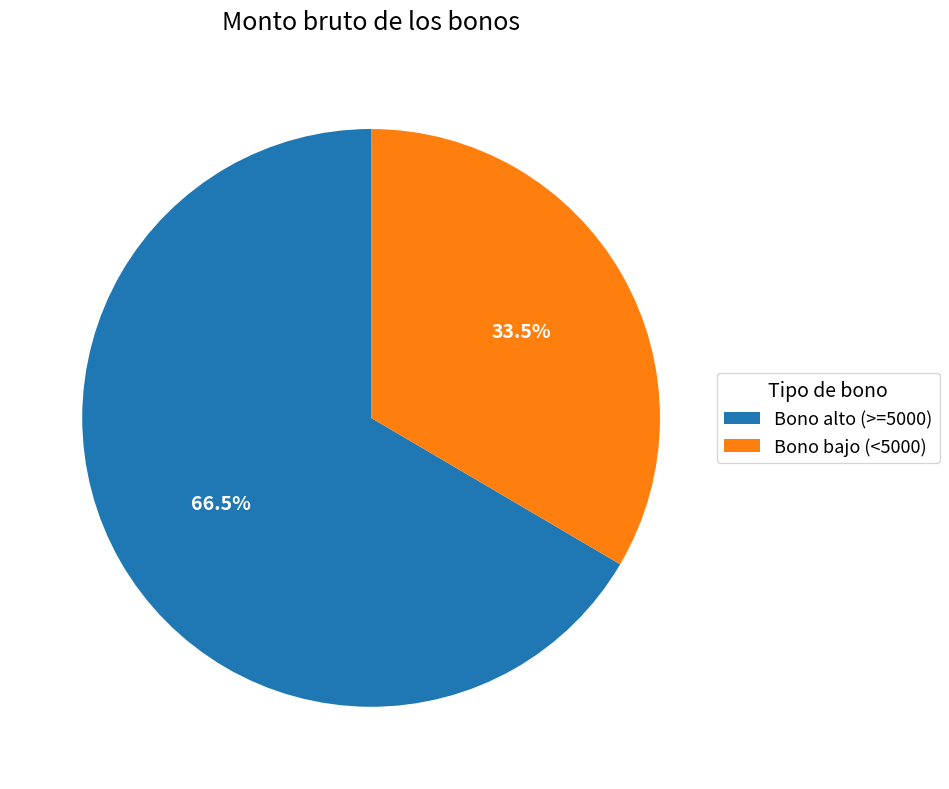

Between Bono bajo (<5000) and Bono alto (>=5000), which is larger?

Bono alto (>=5000)